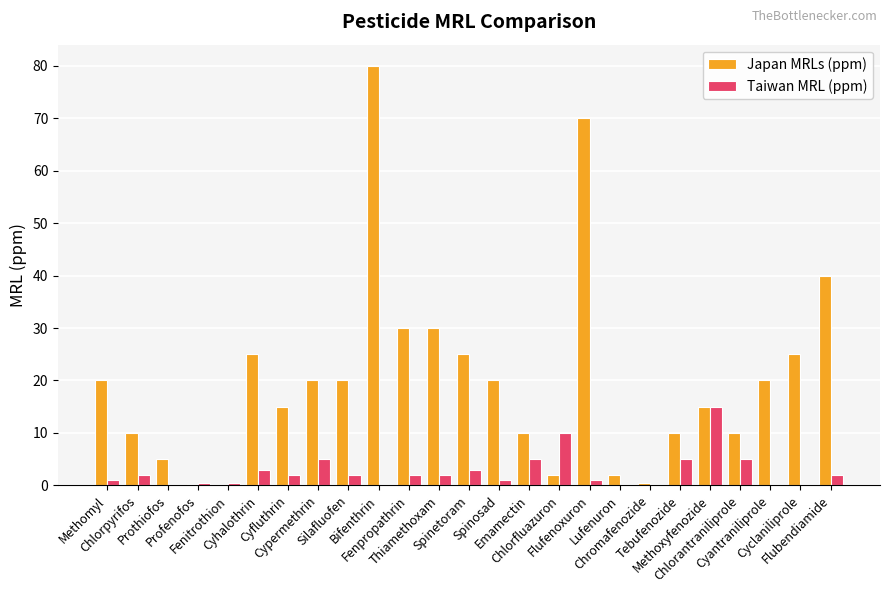

Does the chart contain stacked bars?

No